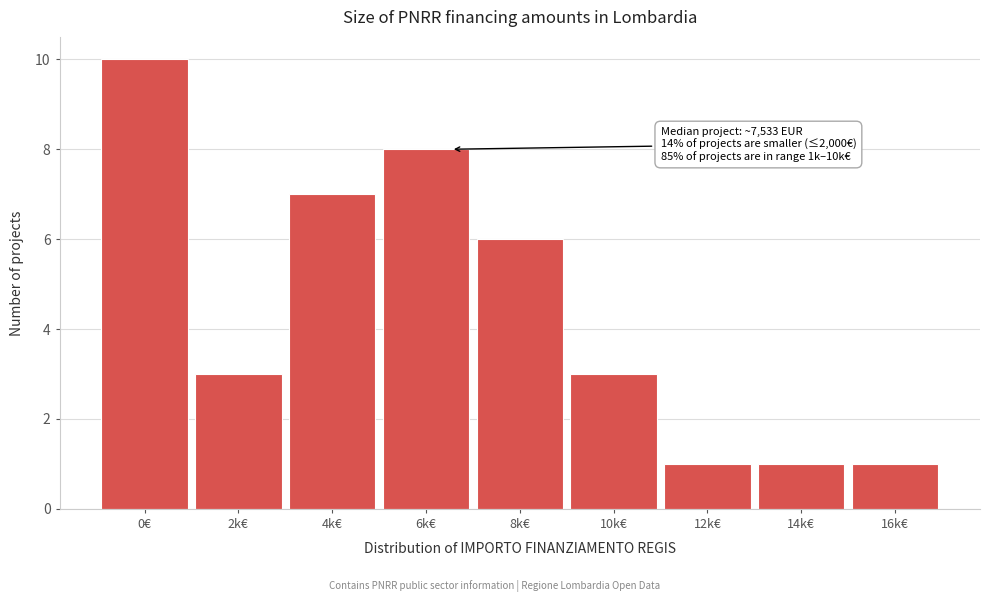

Reading left to right, transcribe all the data shown in this chart.

0€=10	2k€=3	4k€=7	6k€=8	8k€=6	10k€=3	12k€=1	14k€=1	16k€=1